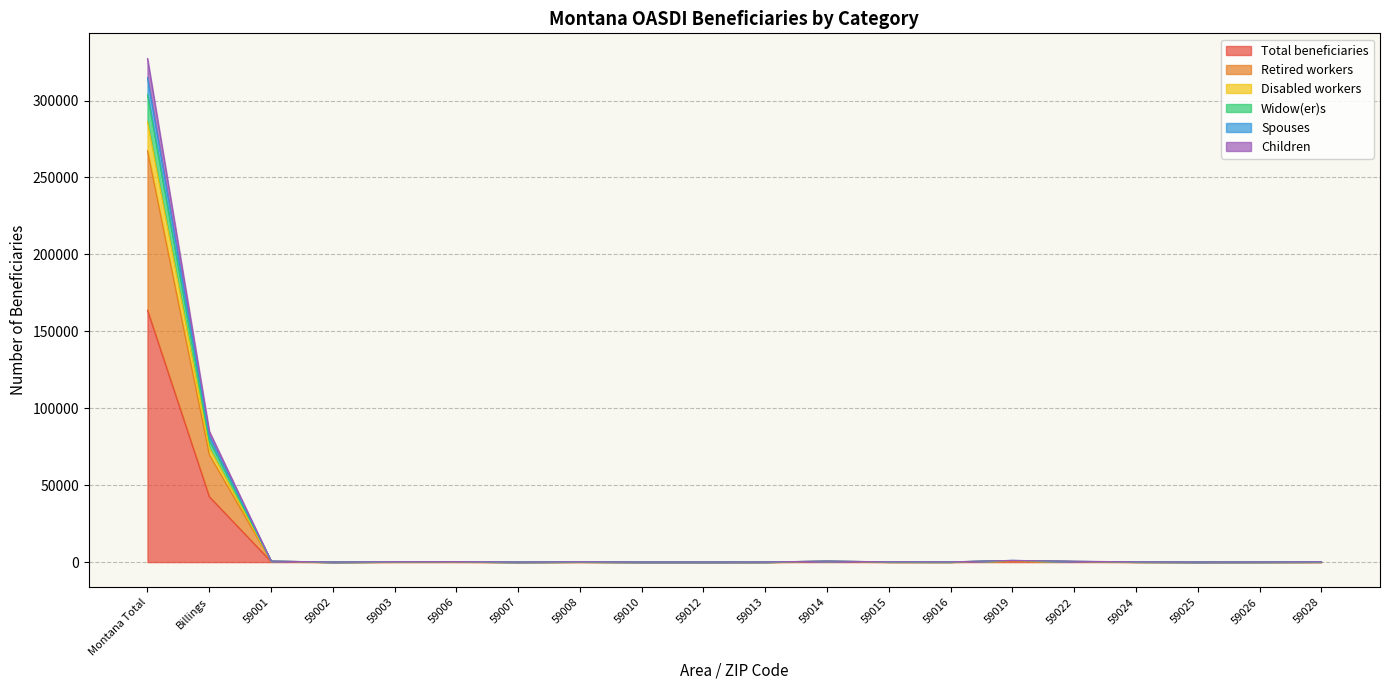

The value of Total beneficiaries at 59015 is 85. True or false?

True